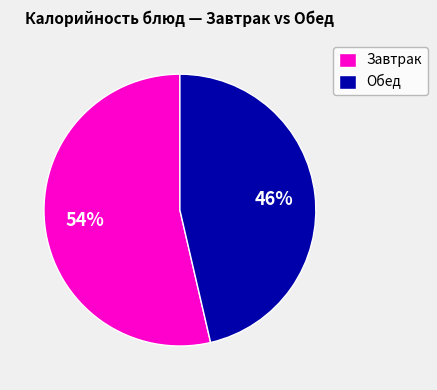

True or false: Обед accounts for 52% of the total.

False